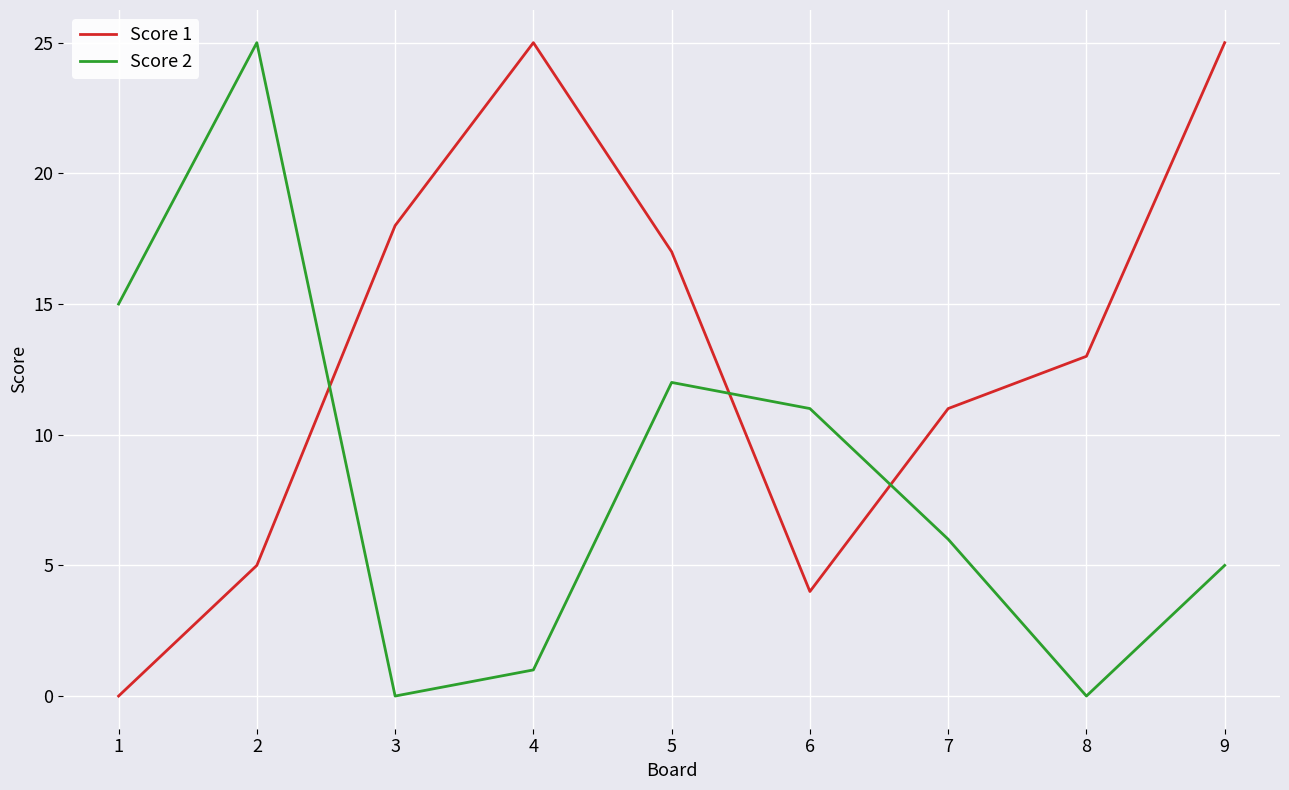

How many positive values does the Score 1 series have?

8